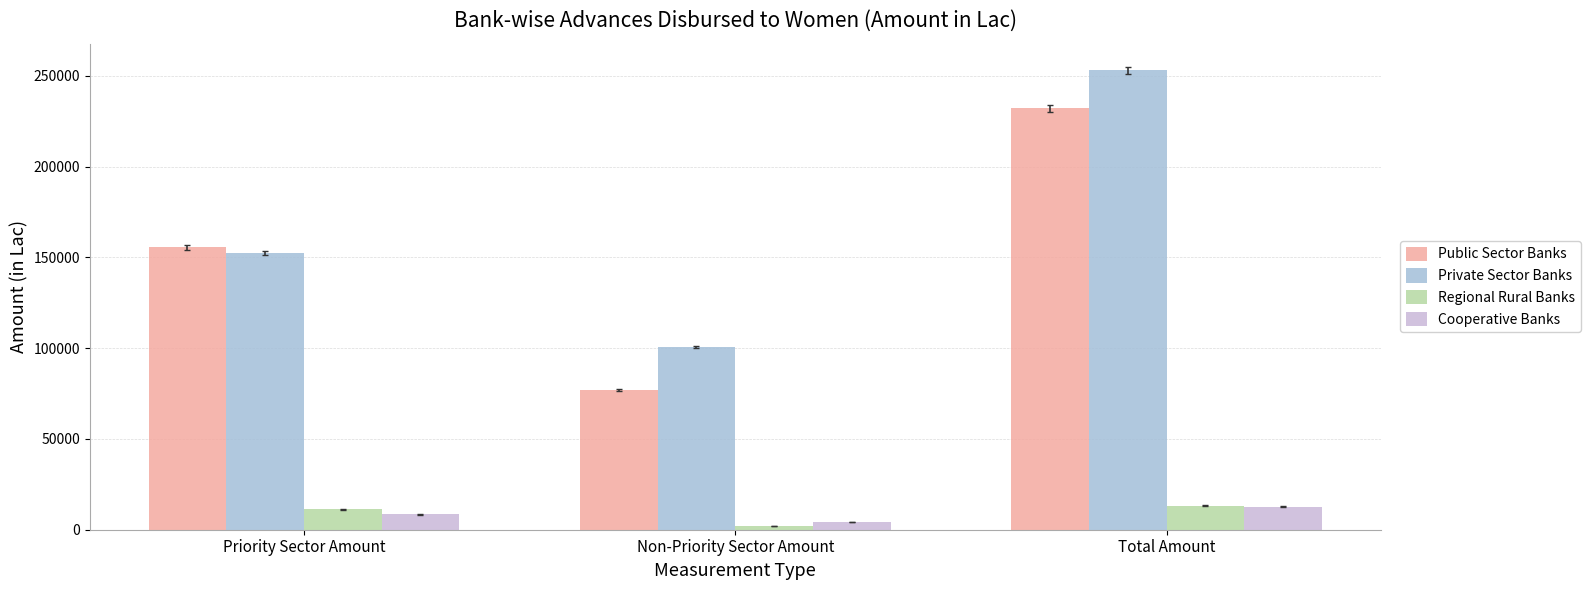

Reading right to left, extract all data points from this chart.

Public Sector Banks: 232171.7	76743.4	155428.3
Private Sector Banks: 252911.8	100616.6	152295.1
Regional Rural Banks: 13251.8	2073.6	11178.2
Cooperative Banks: 12691.2	4251.3	8439.8